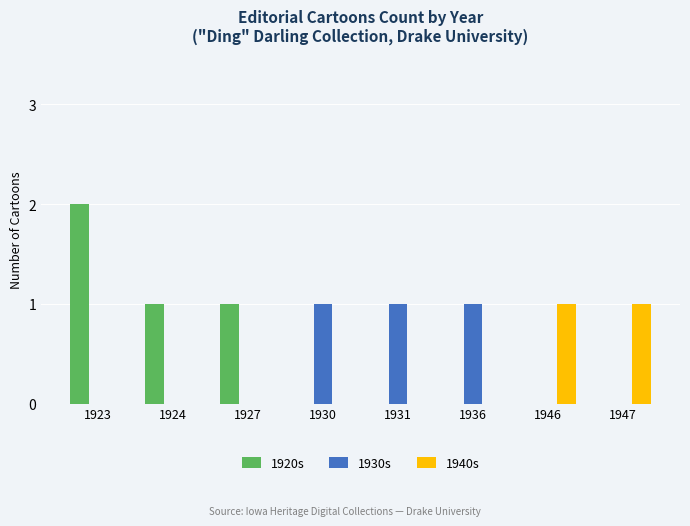

Reading right to left, transcribe all the data shown in this chart.

1920s: 0	0	0	0	0	1	1	2
1930s: 0	0	1	1	1	0	0	0
1940s: 1	1	0	0	0	0	0	0